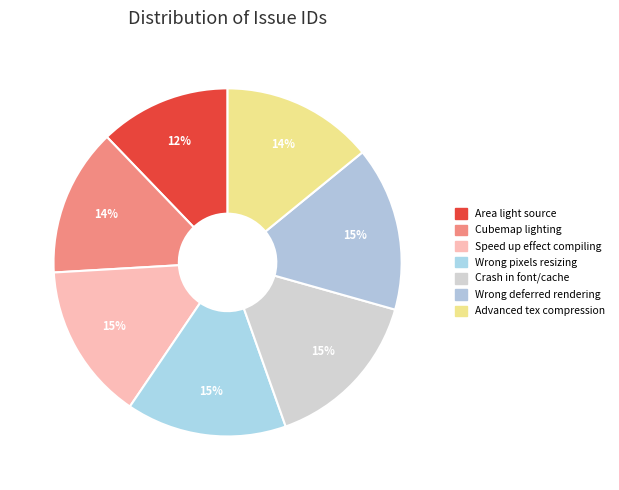

Which category has the biggest portion of the pie?

Wrong results with deferred rendering